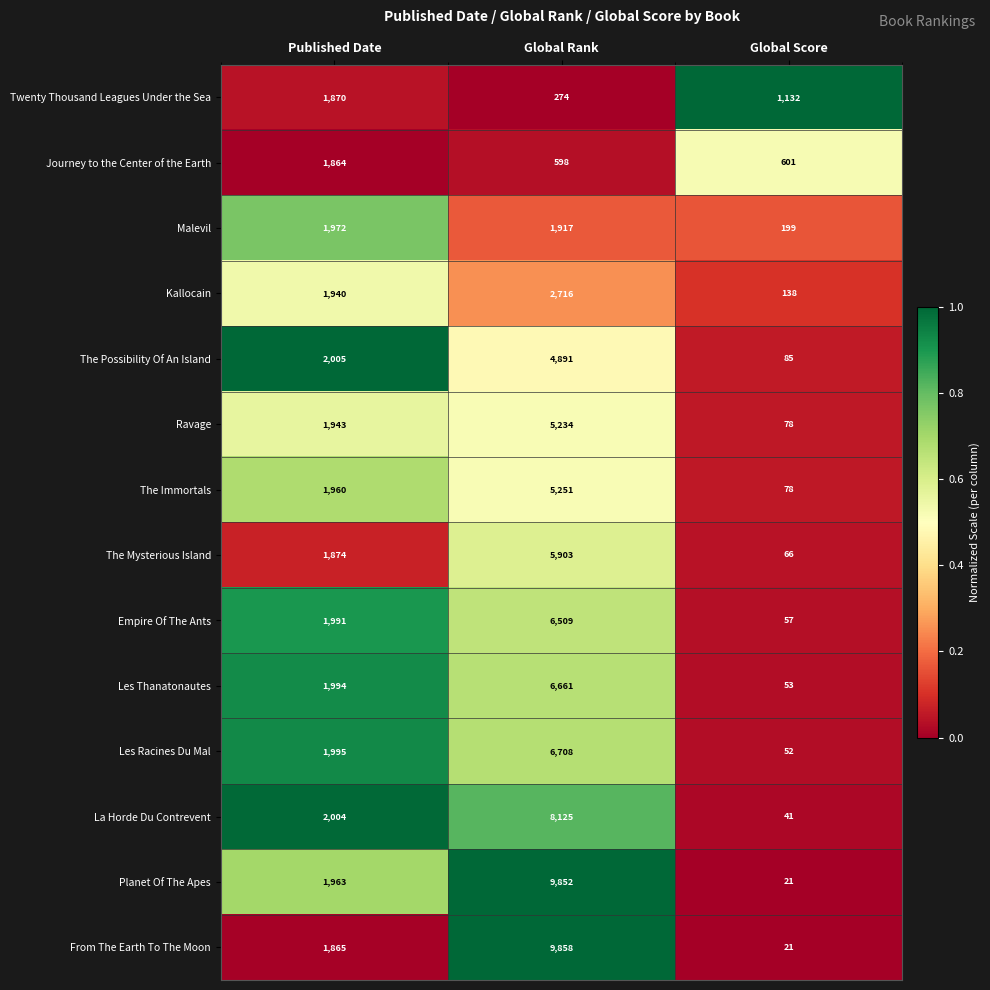

At which category is the sum across all series the highest?

Global Rank